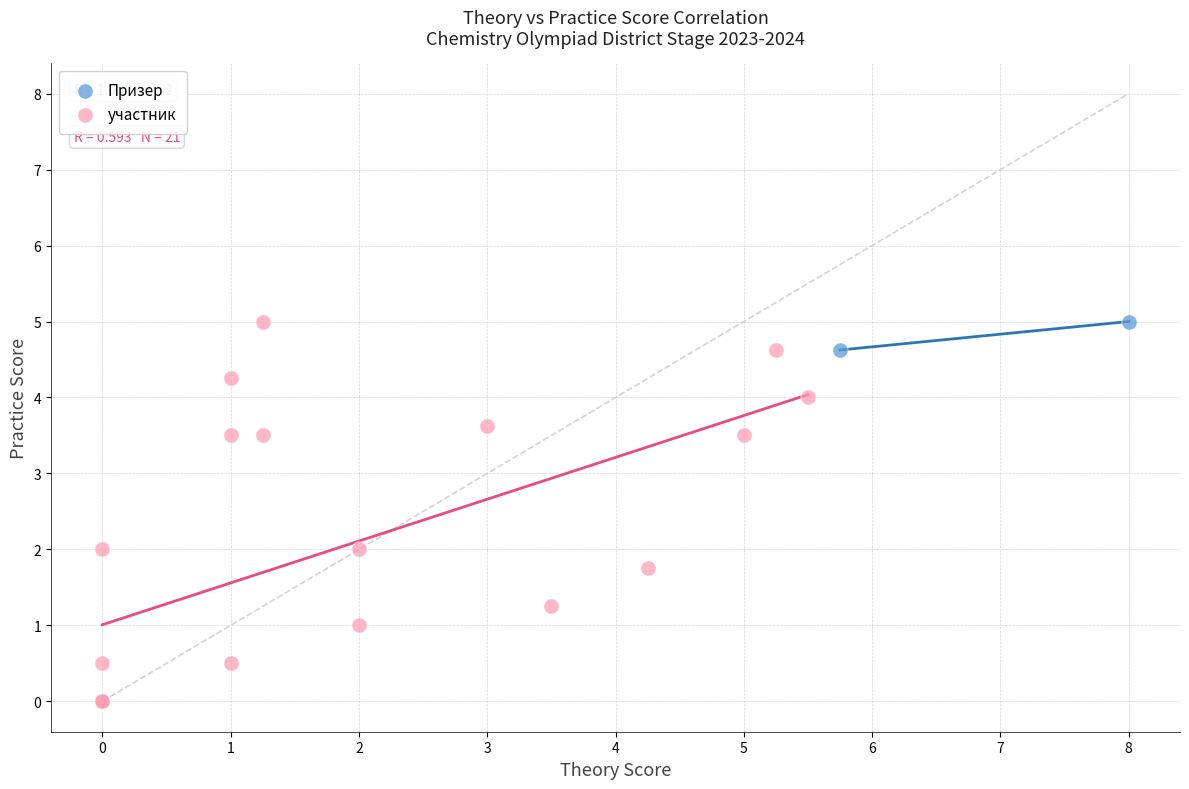

Which series reaches the minimum Y coordinate?

участник